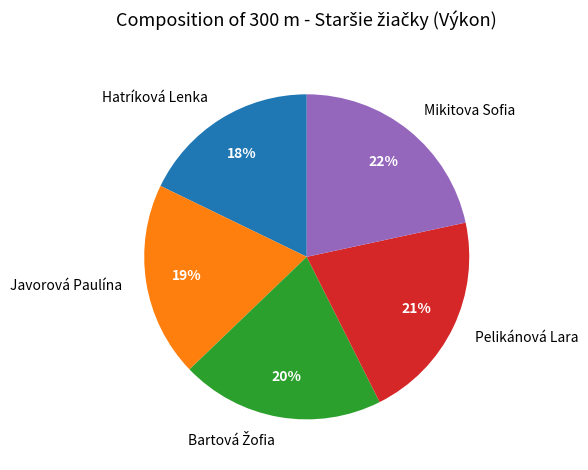

Does Hatríková Lenka represent more than half of the total?

No